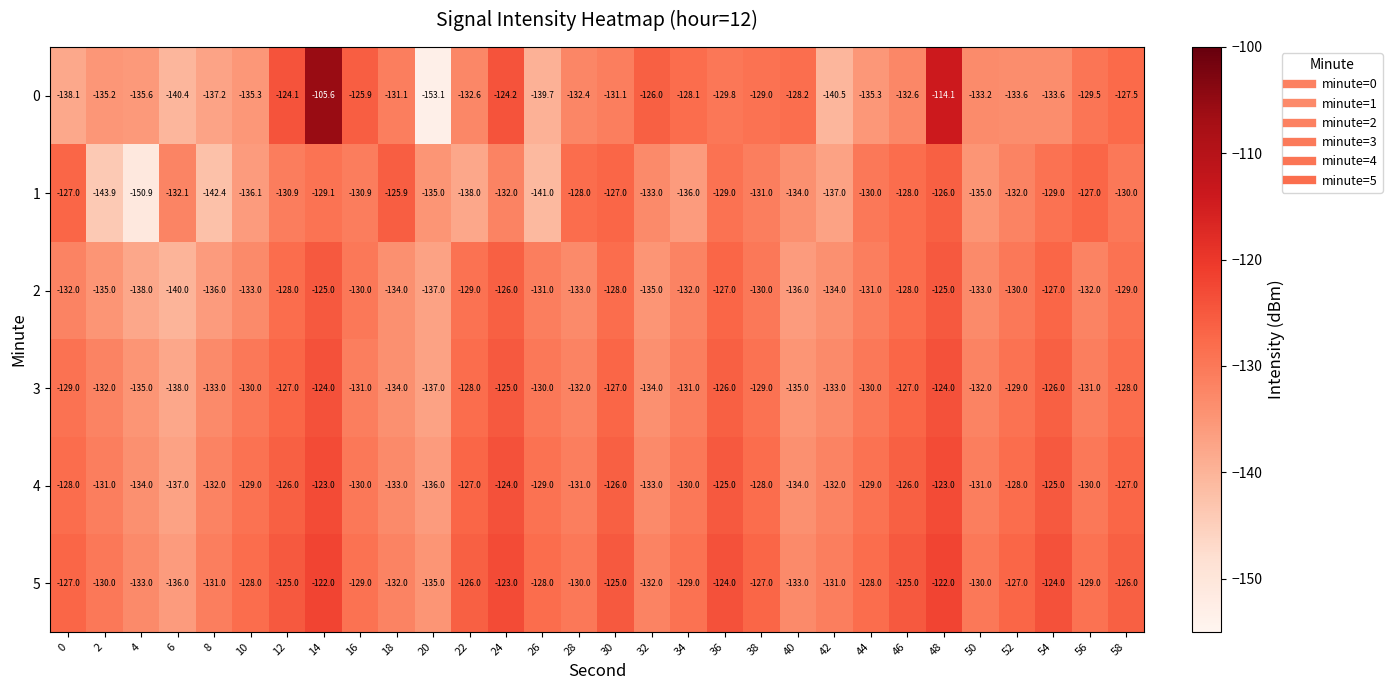

What is the approximate value of 1 at 12?

-130.9